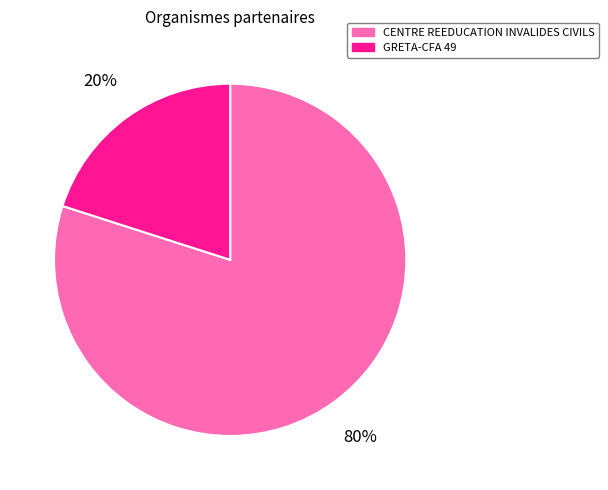

Does GRETA-CFA 49 account for over 50% of the chart?

No